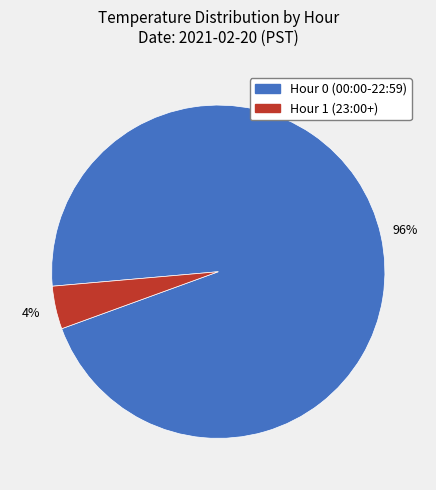

What percentage is the Hour 0 slice, to the nearest percent?

96%